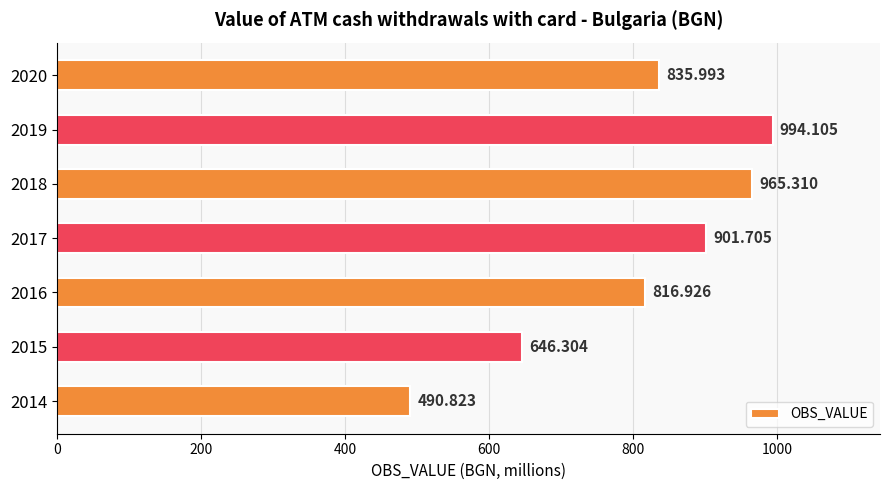

How many data points does each series have?

7